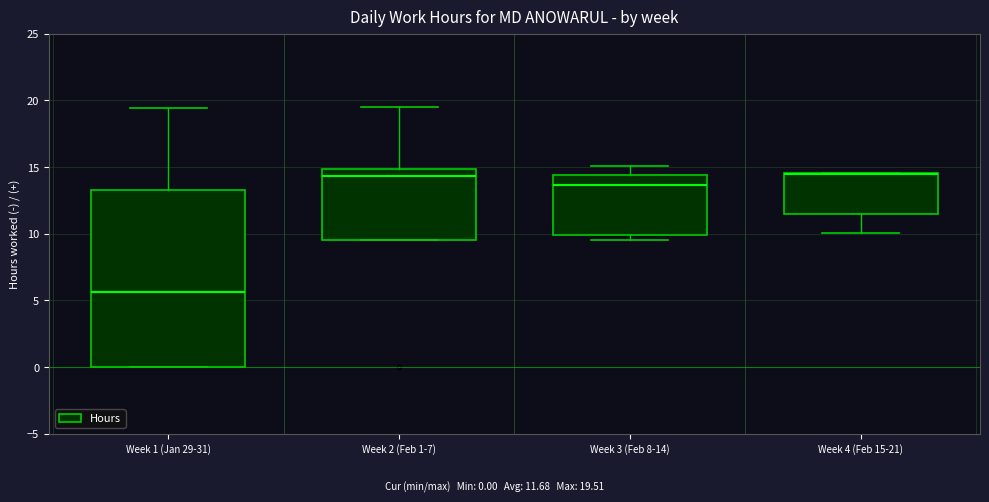

Where is the lower edge of the box for Week 2 (Feb 1-7) on the y-axis? The values are not printed on the chart, so give them approximately, as read against the axis.

9.5